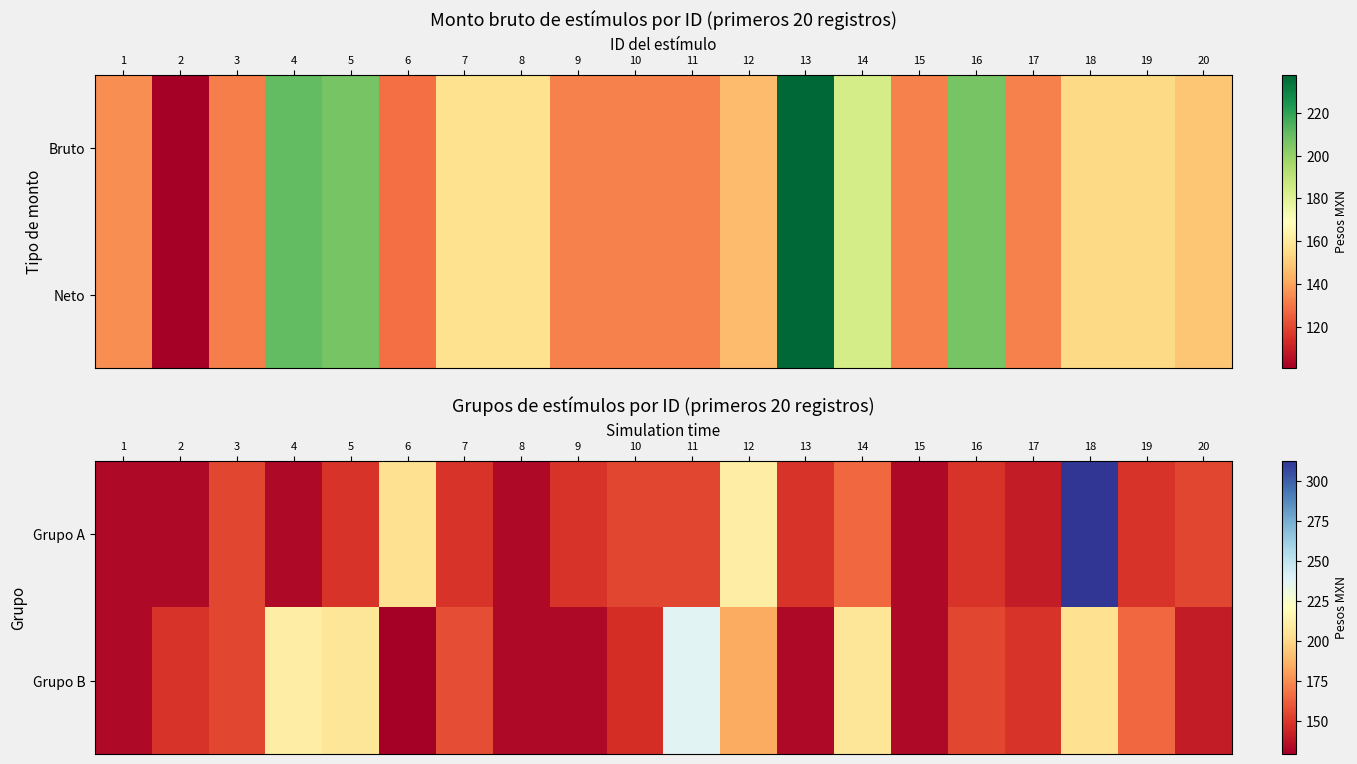

Is it true that Grupo B equals 206.3 at 14?

True